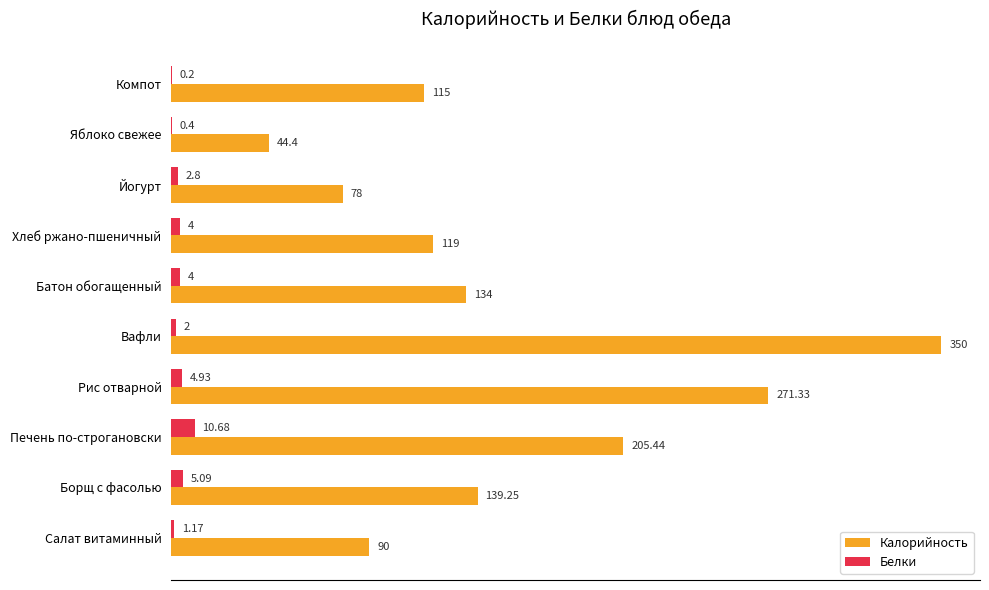

What is the maximum value shown in the chart?

350.0